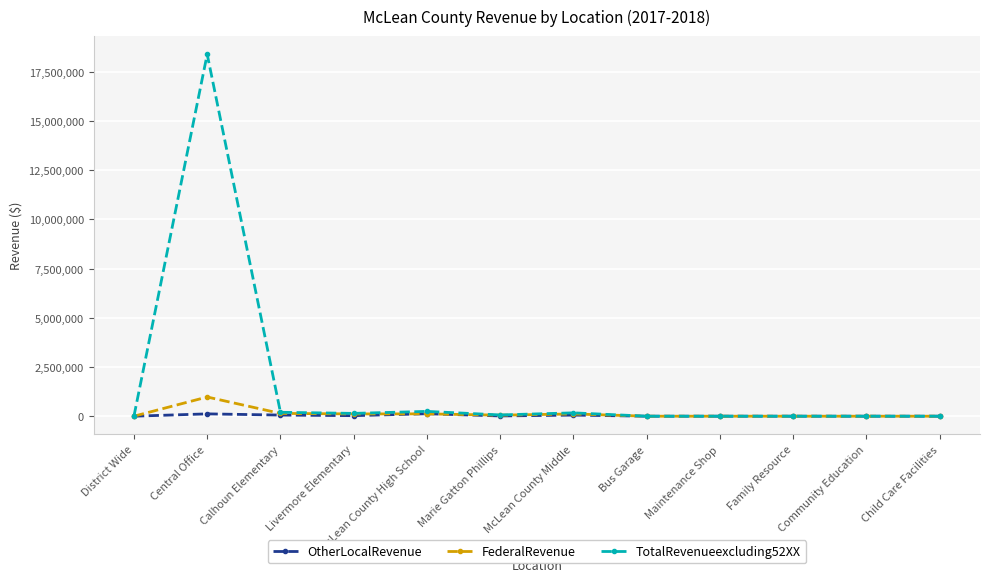

What is the total value across all series at Livermore Elementary?

285268.9